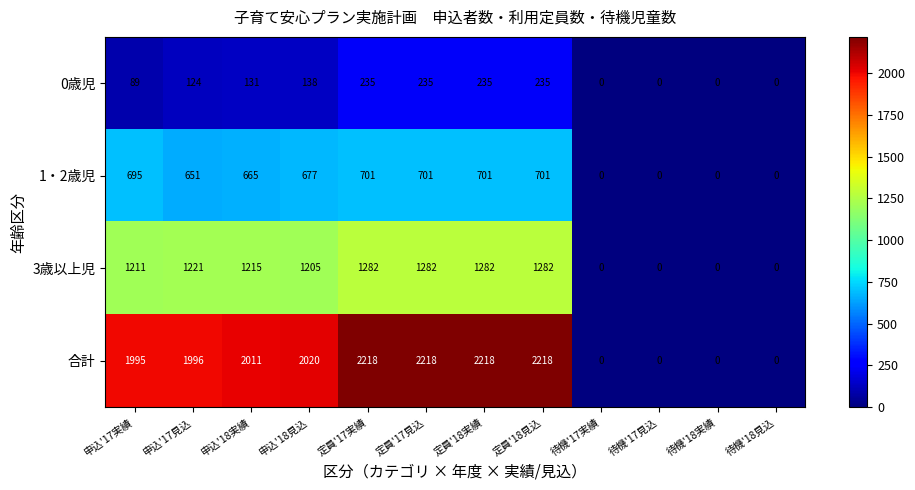

List the series in order of their overall mean, lowest first.

0歳児, 1・2歳児, 3歳以上児, 合計